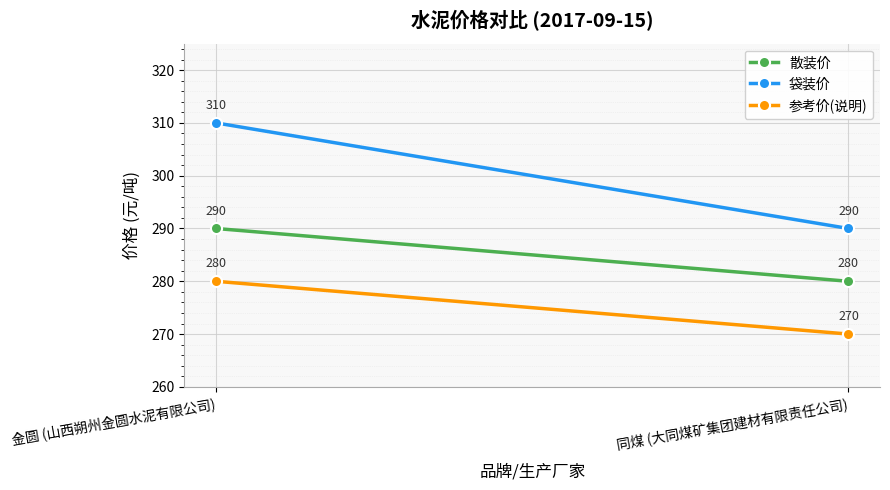

Rank the series by their average value, from highest to lowest.

袋装价, 散装价, 参考价(说明)